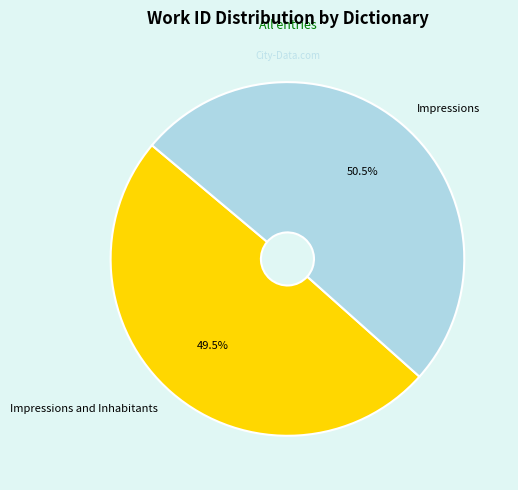

Approximately how many times larger is the value at Impressions compared to Impressions and Inhabitants?

1.0